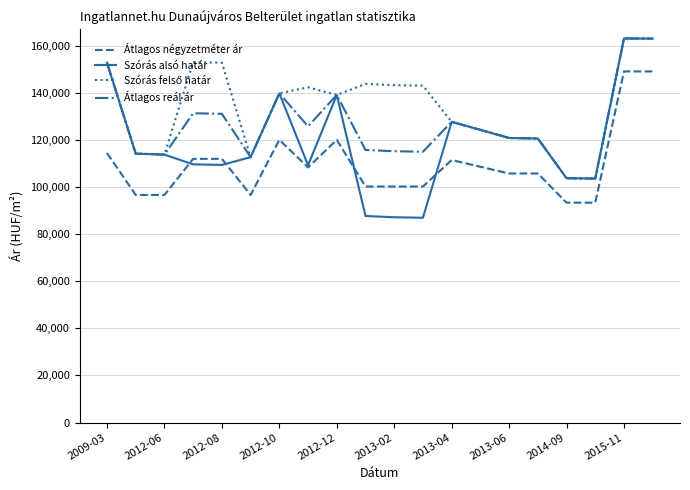

Which series has the largest range (max minus min)?

Szórás alsó határ